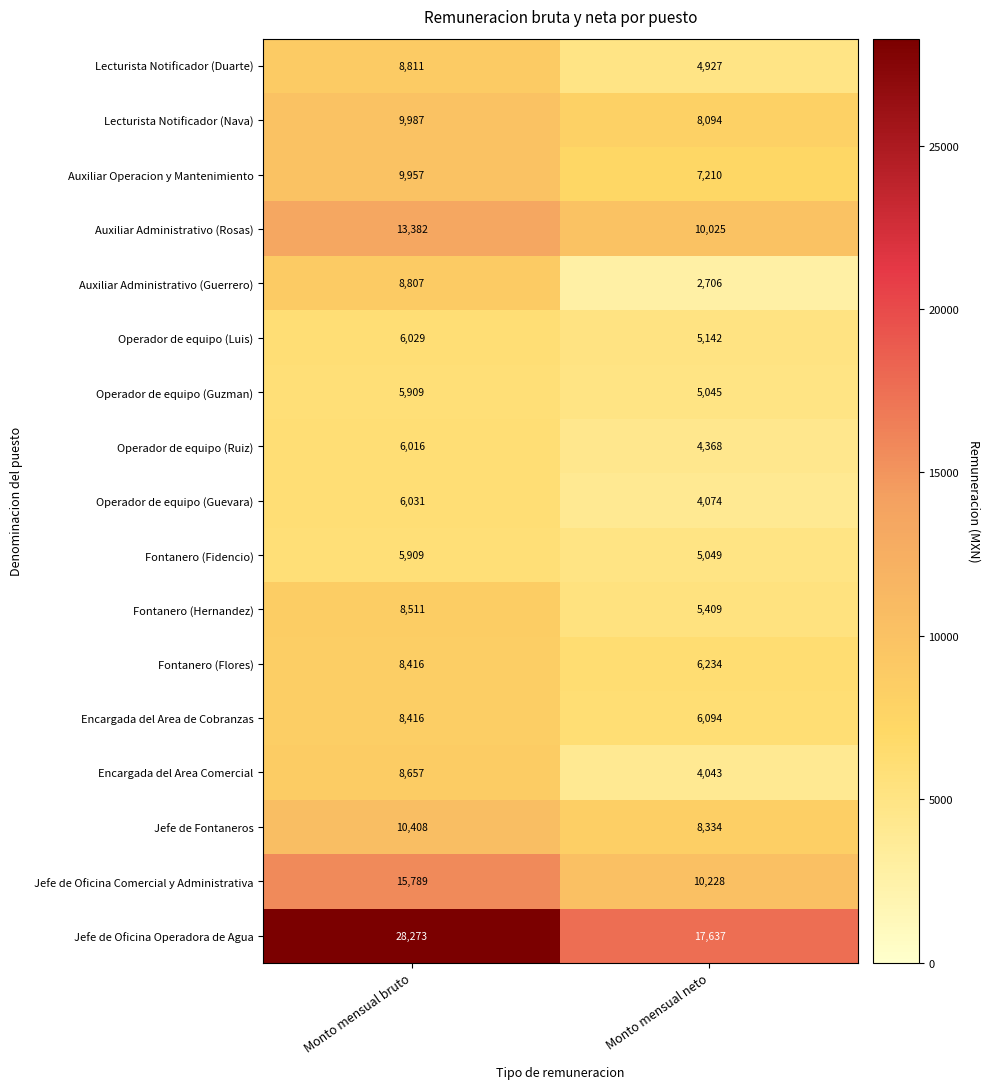

Which series has the largest total across all categories?

Jefe de Oficina Operadora de Agua